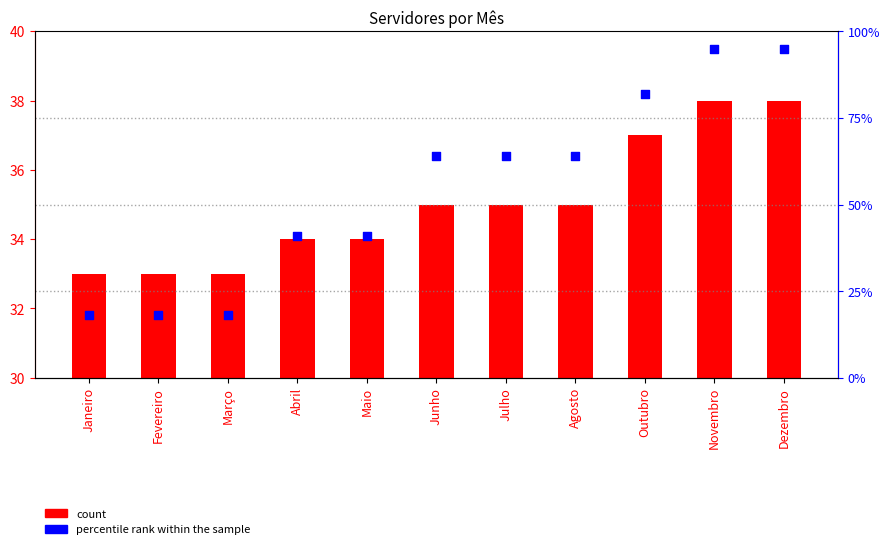

At which category is the sum across all series the highest?

Novembro